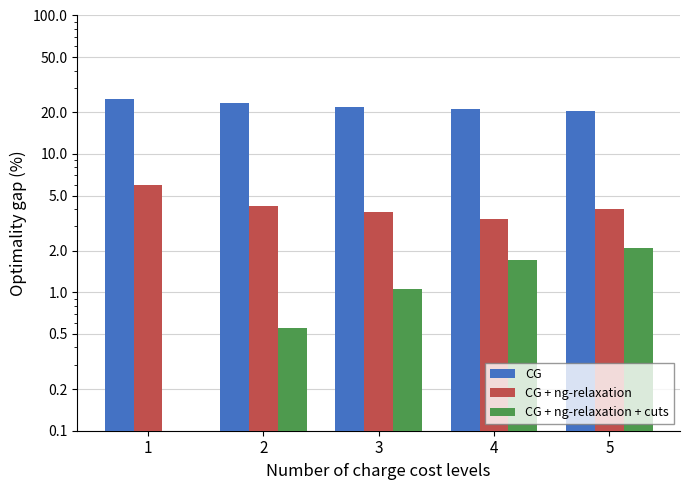

Rank the series at 5 from highest to lowest value.

CG, CG + ng-relaxation, CG + ng-relaxation + cuts